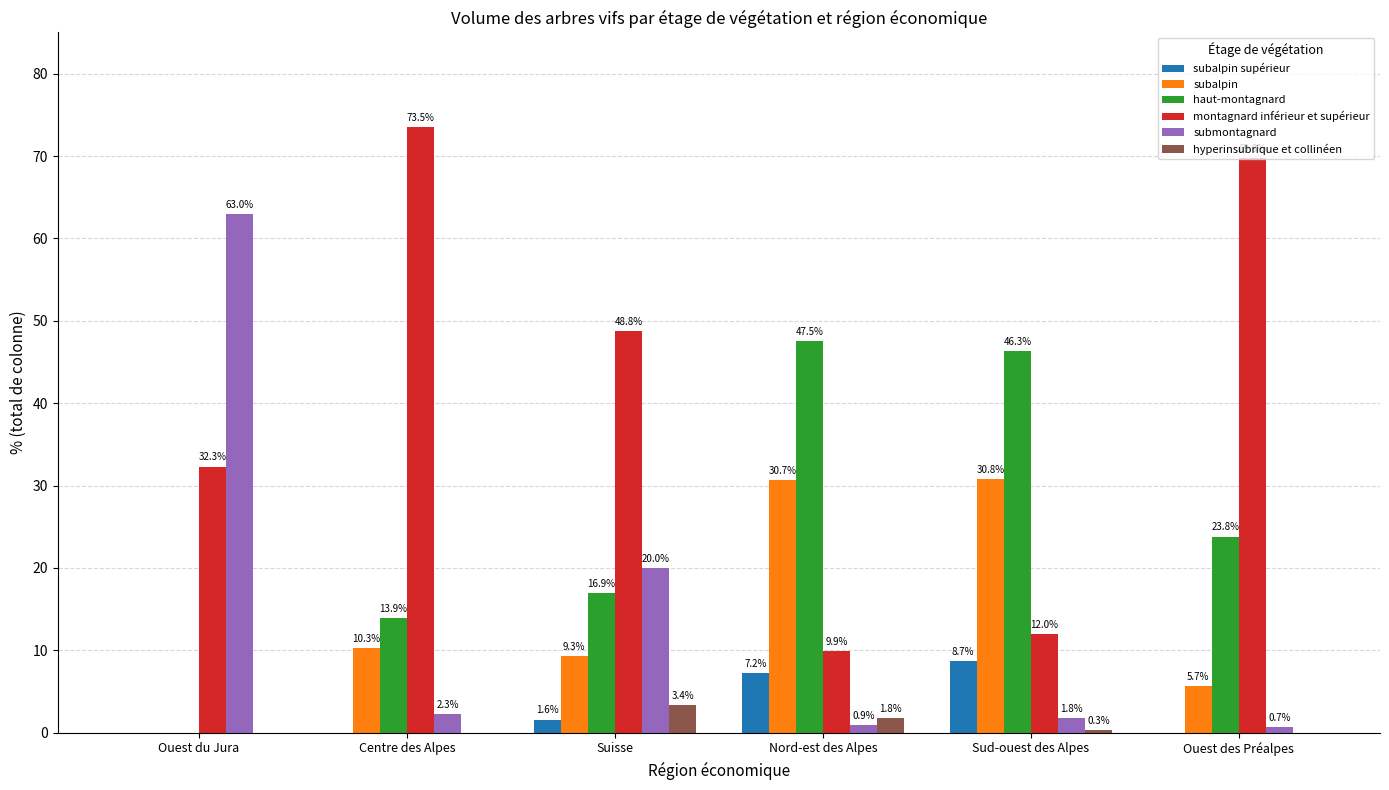

At which label does subalpin reach its peak?

Sud-ouest des Alpes